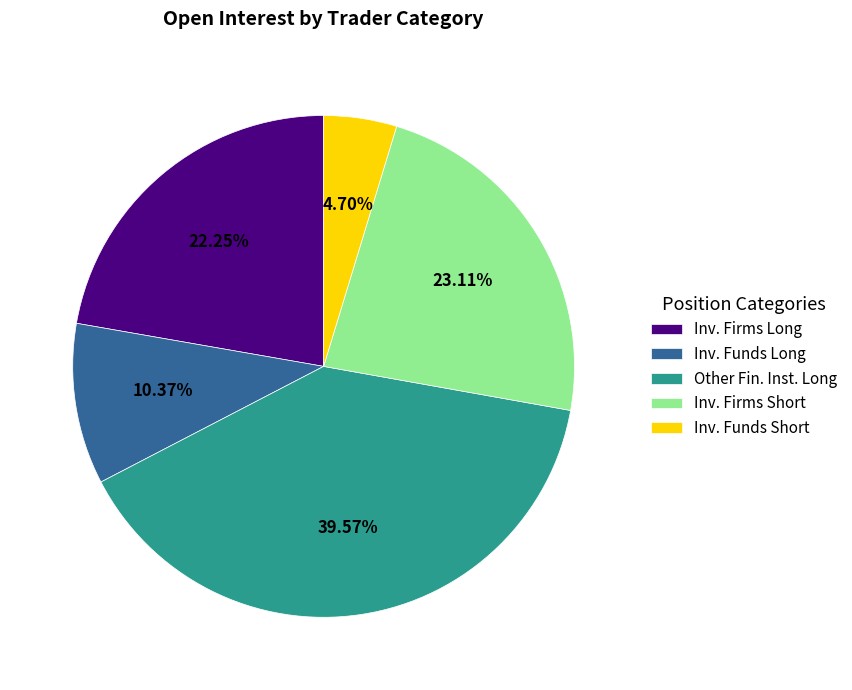

Is Inv. Funds Long the majority of the pie?

No